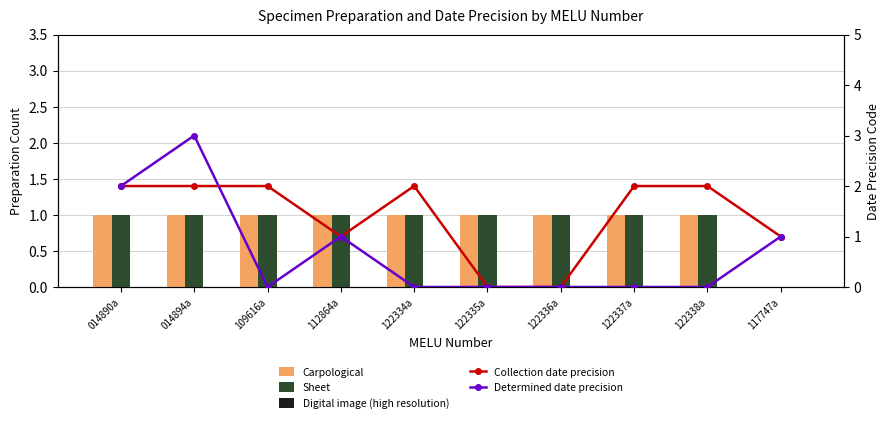

Rank the categories by Carpological value from highest to lowest.

014890a, 014894a, 109616a, 112864a, 122334a, 122335a, 122336a, 122337a, 122338a, 117747a